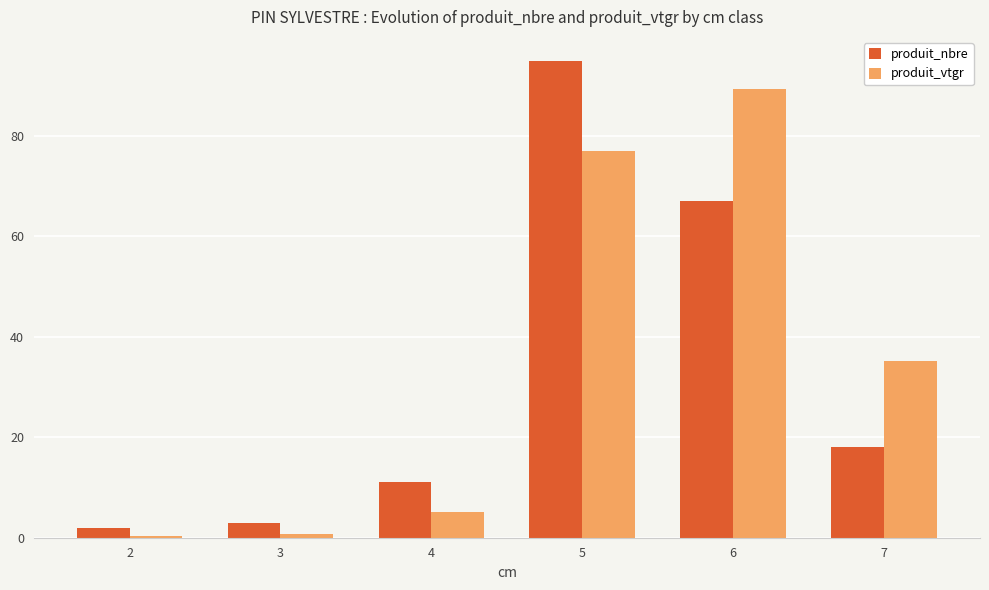

Between 4 and 6, which series saw the biggest shift?

produit_vtgr